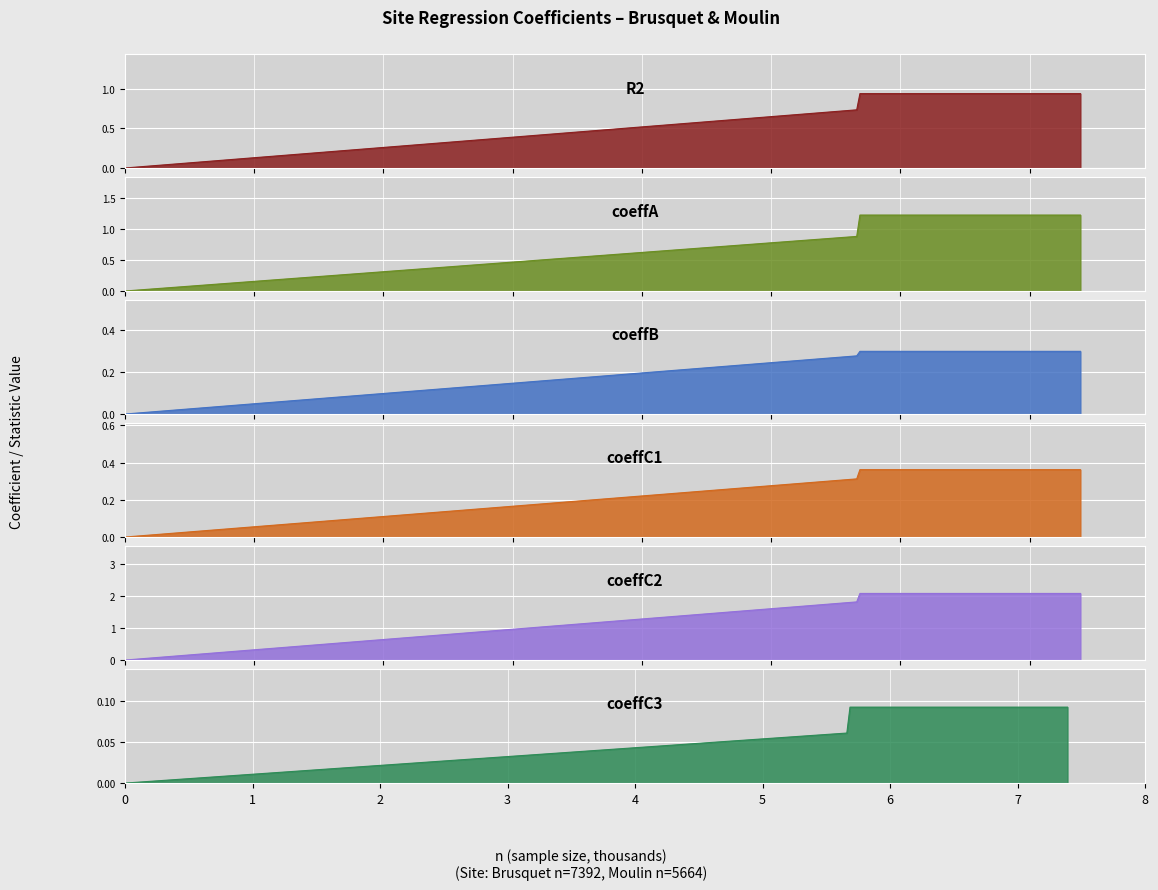

Which has a higher value, Brusquet or Moulin?

Brusquet